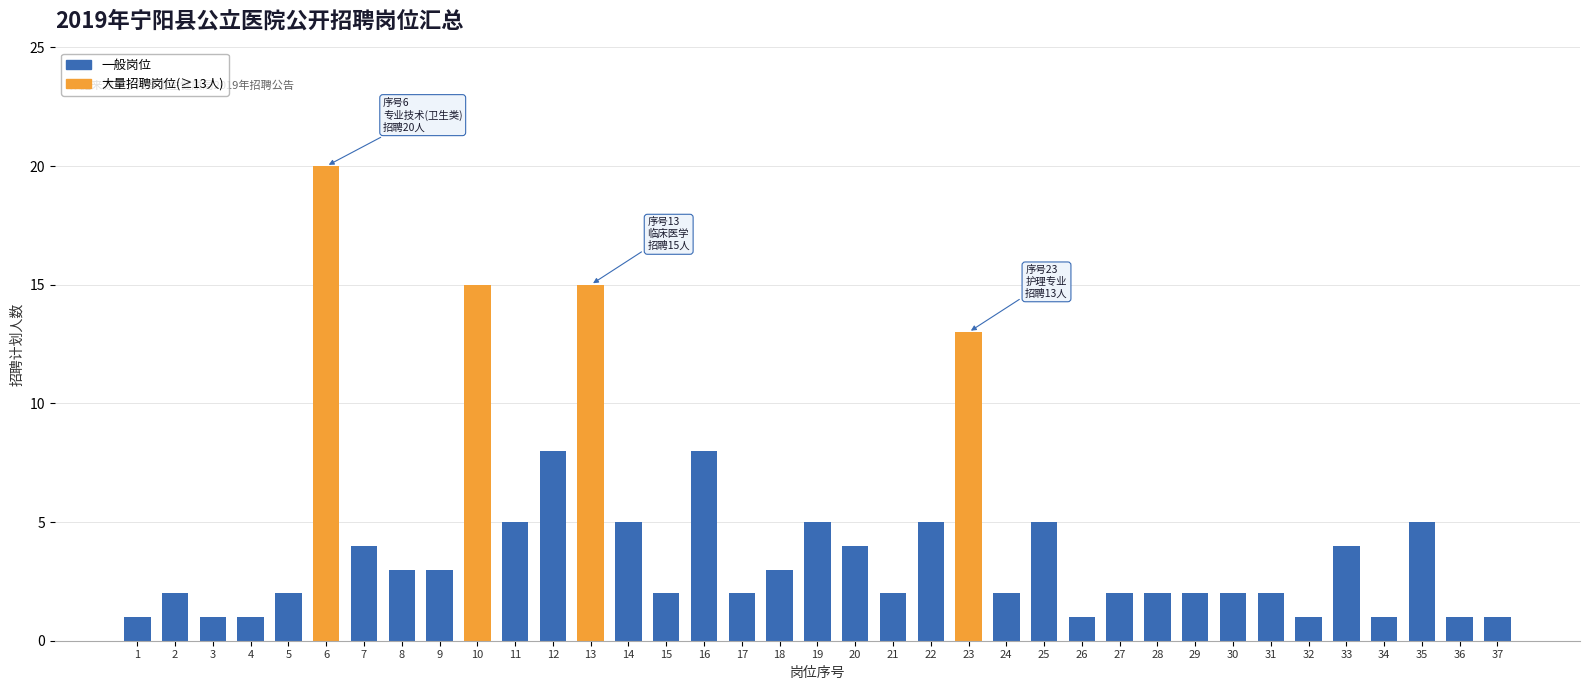

What is the value of the 34th bar from the left?

1